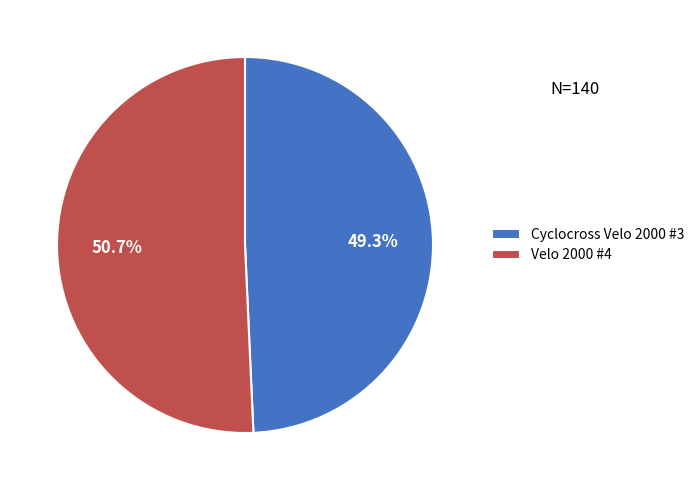

Is it true that Cyclocross Velo 2000 #3 is 49% of the pie?

True